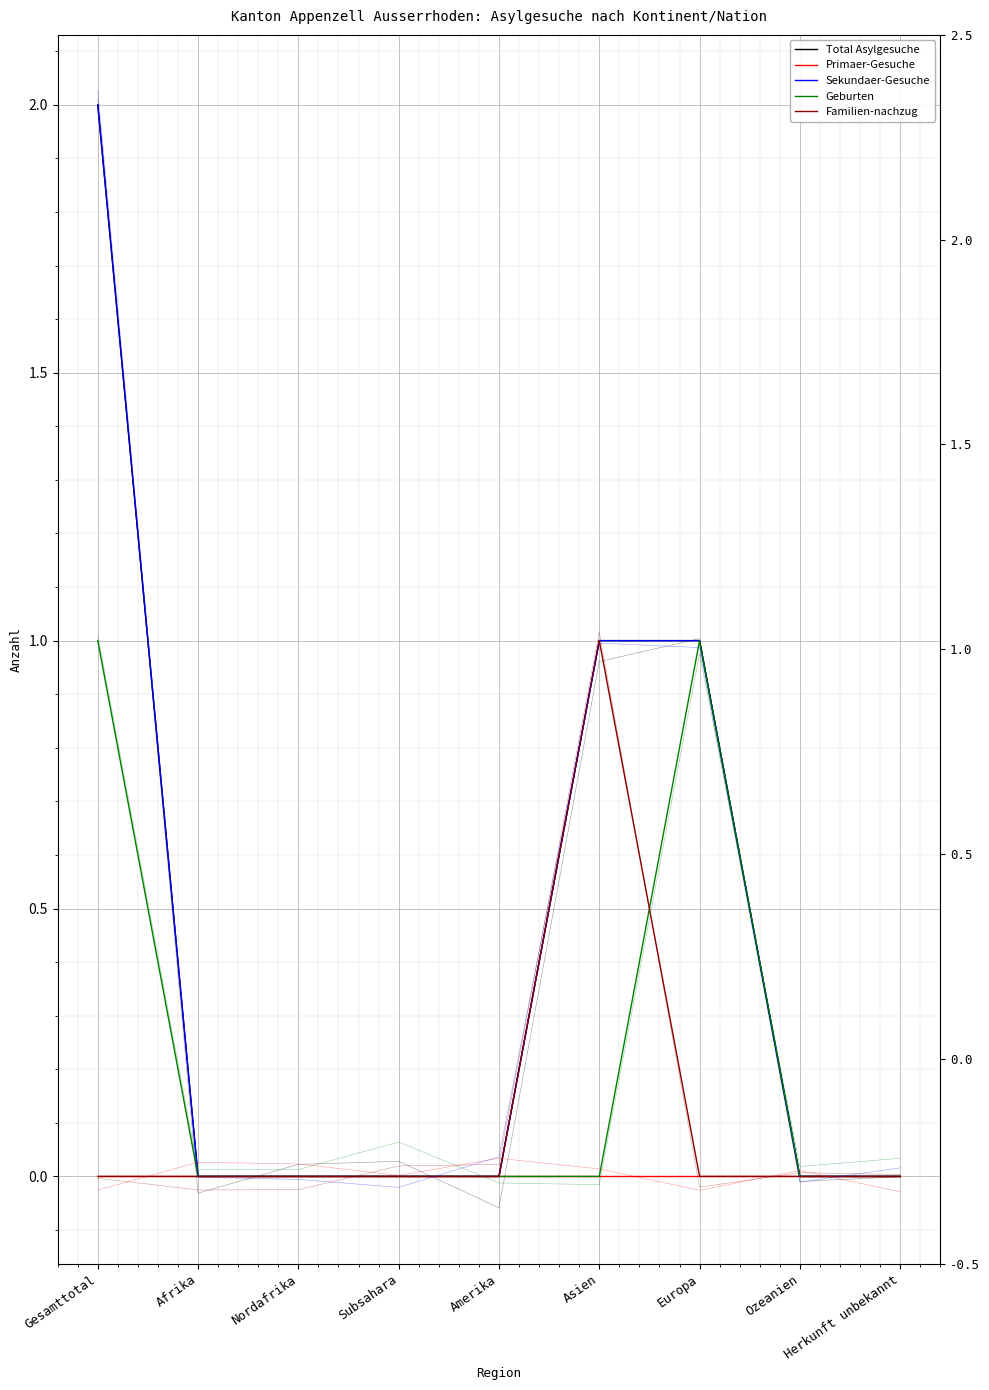

How many lines are shown in the chart?

5